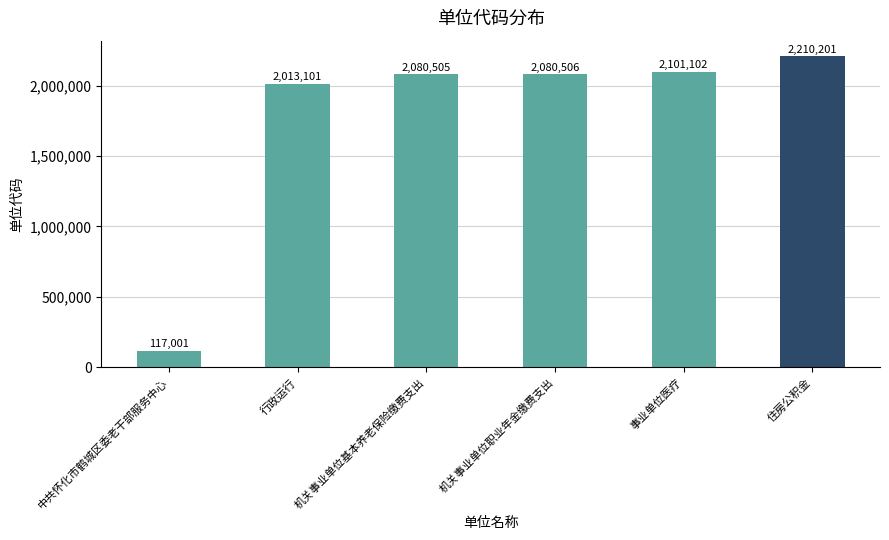

What is the ratio of the value at 事业单位医疗 to the value at 机关事业单位职业年金缴费支出?

1.0